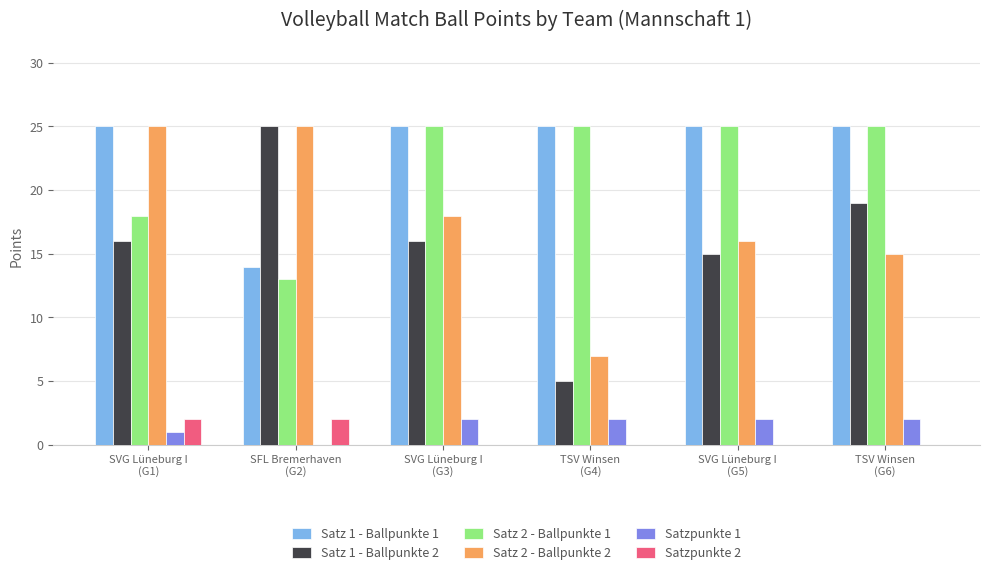

Which series has the largest total across all categories?

Satz 1 - Ballpunkte 1